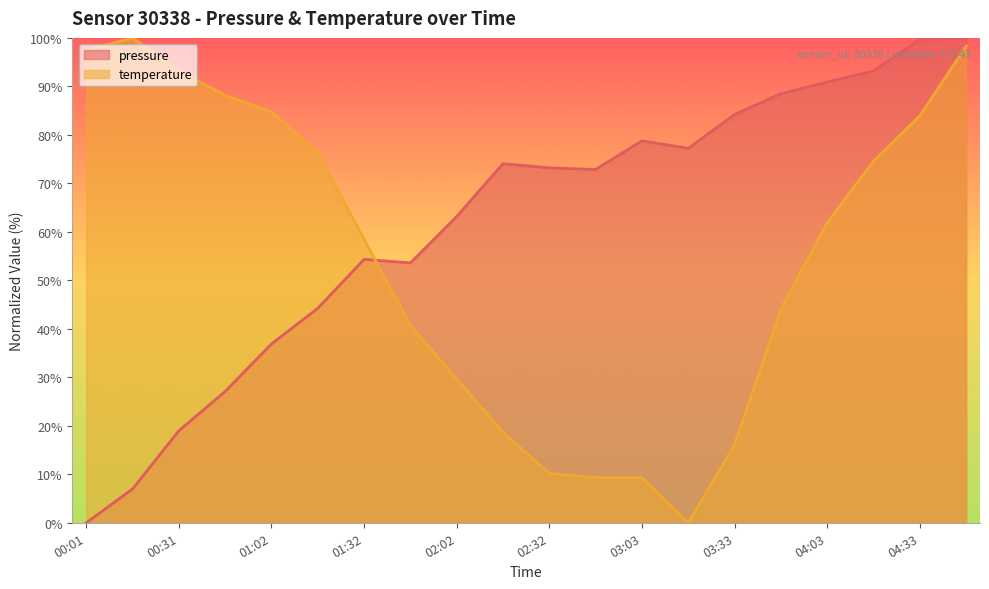

How many values in the temperature series are below 61?

10